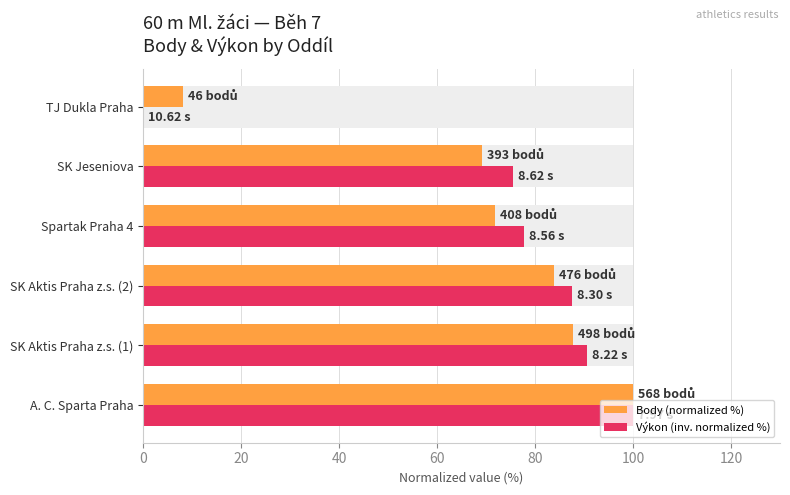

Read the Výkon (inv. normalized %) value at SK Jeseniova.

75.5